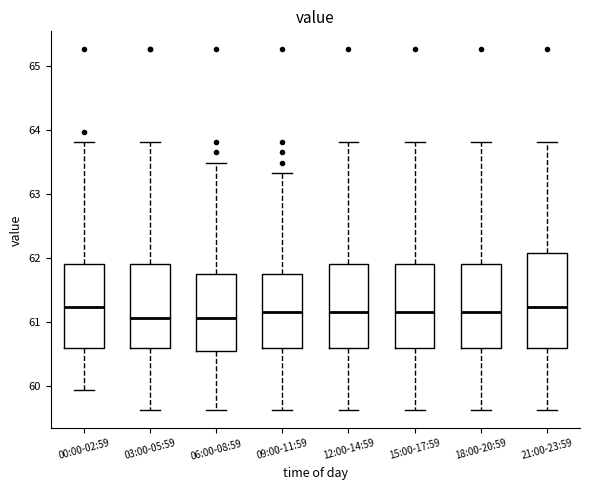

Reading left to right, transcribe this box plot: for each box, give where its median line is, the range the box spans, and where its two whiskers end, as read against the y-axis. The values are not printed on the chart, so give them approximately, as read against the axis.

00:00-02:59: median 61.2, box 60.6 to 61.9, whiskers 59.9 to 63.8
03:00-05:59: median 61.1, box 60.6 to 61.9, whiskers 59.6 to 63.8
06:00-08:59: median 61.1, box 60.5 to 61.8, whiskers 59.6 to 63.5
09:00-11:59: median 61.2, box 60.6 to 61.8, whiskers 59.6 to 63.3
12:00-14:59: median 61.2, box 60.6 to 61.9, whiskers 59.6 to 63.8
15:00-17:59: median 61.2, box 60.6 to 61.9, whiskers 59.6 to 63.8
18:00-20:59: median 61.2, box 60.6 to 61.9, whiskers 59.6 to 63.8
21:00-23:59: median 61.2, box 60.6 to 62.1, whiskers 59.6 to 63.8